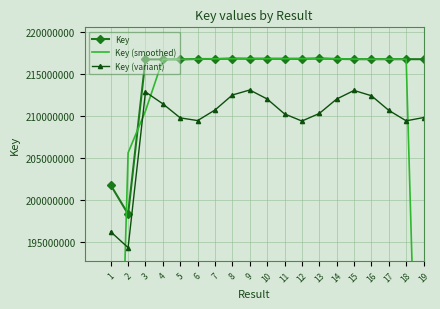

How many interior local valleys does the Key (variant) series have?

4